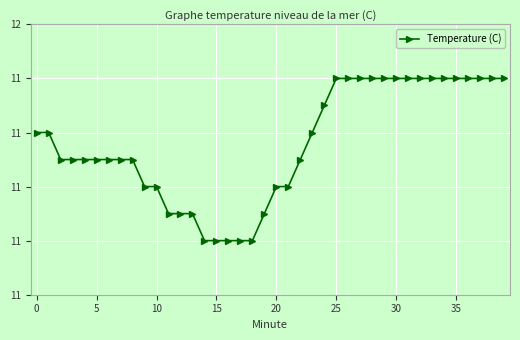

Is this an area chart (filled region under the line)?

No